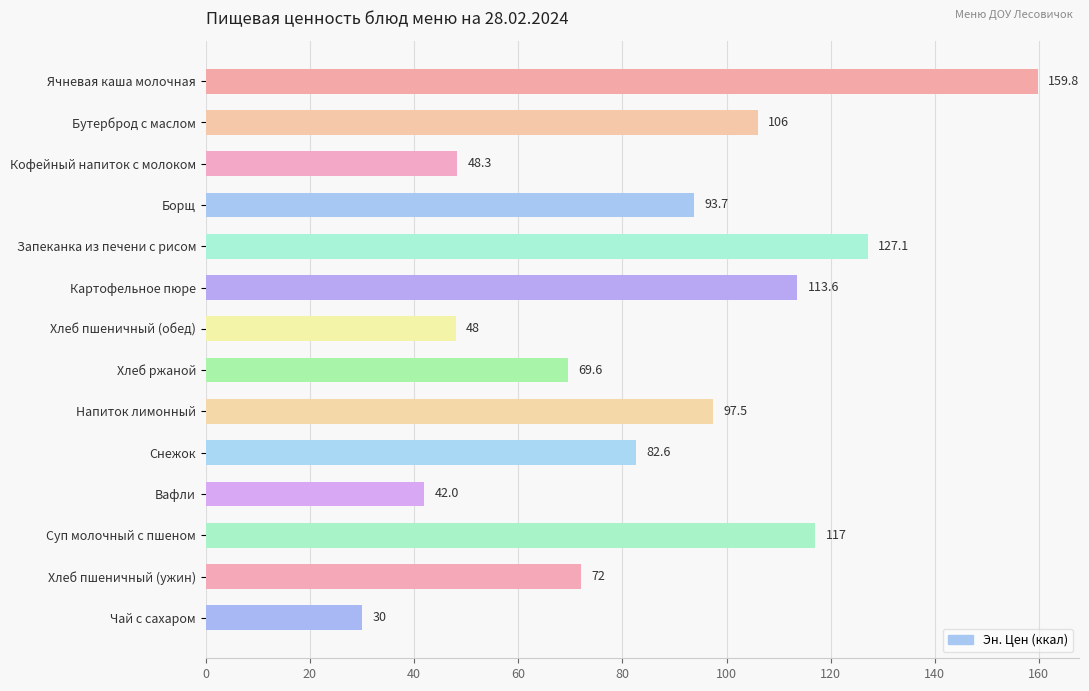

The value at Чай с сахаром is 46.0. True or false?

False